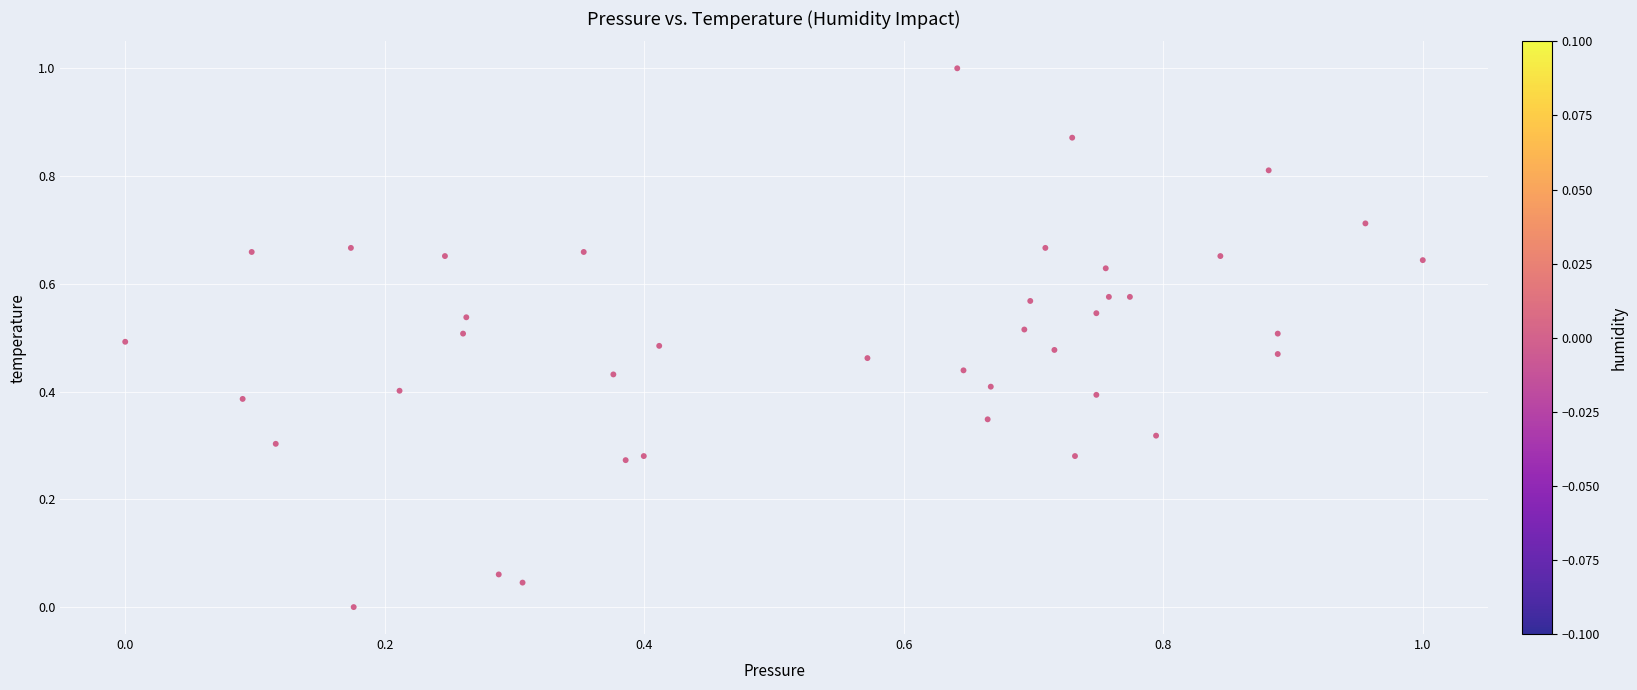

What is the range of X values (max minus min)?

1.0